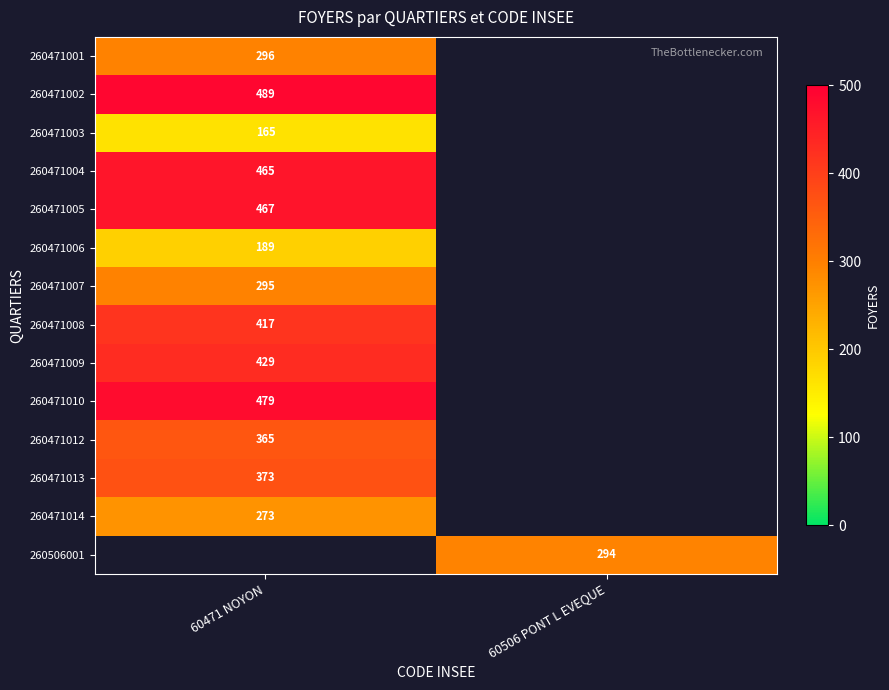

Which has a higher value, 60506 PONT L EVEQUE or 60471 NOYON?

60471 NOYON